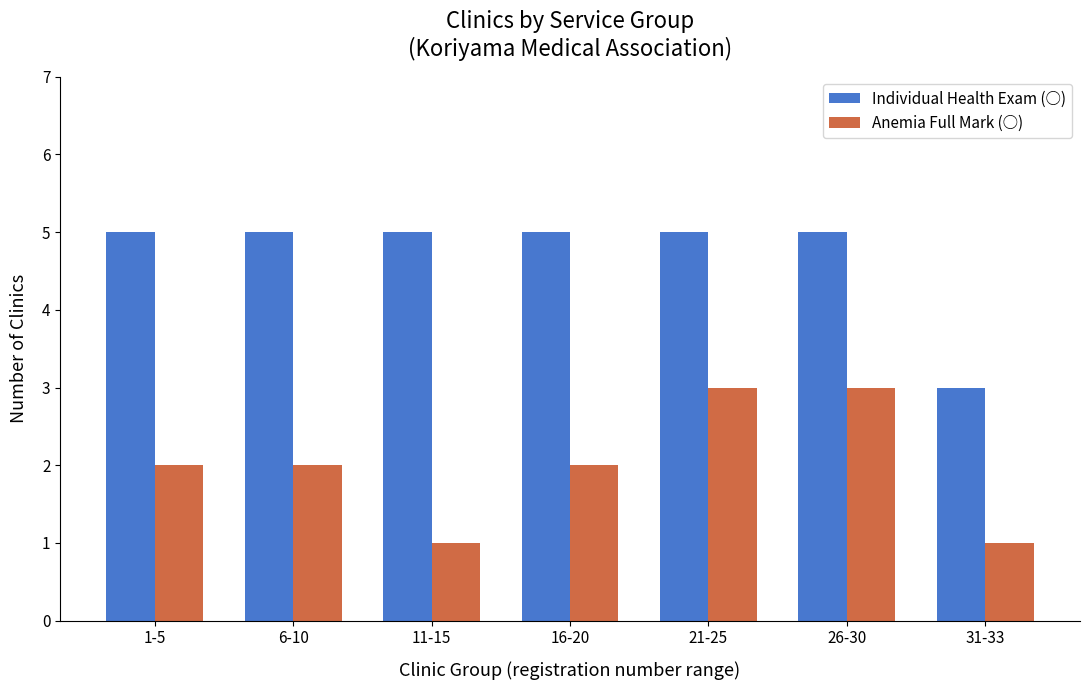

How many bars are there in each group?

2